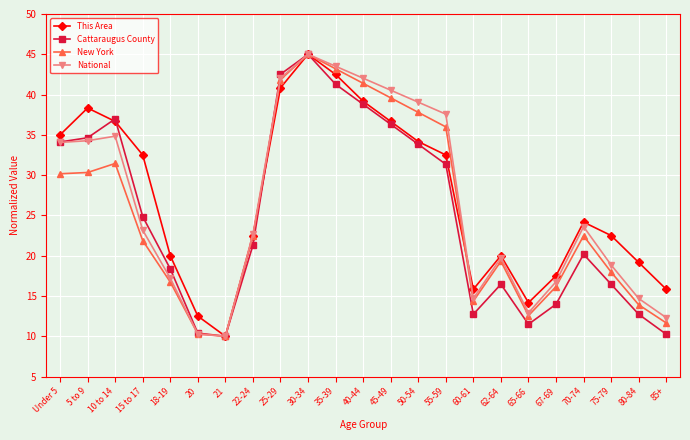

What is the spread (max minus min) of values at 15 to 17?

10.6